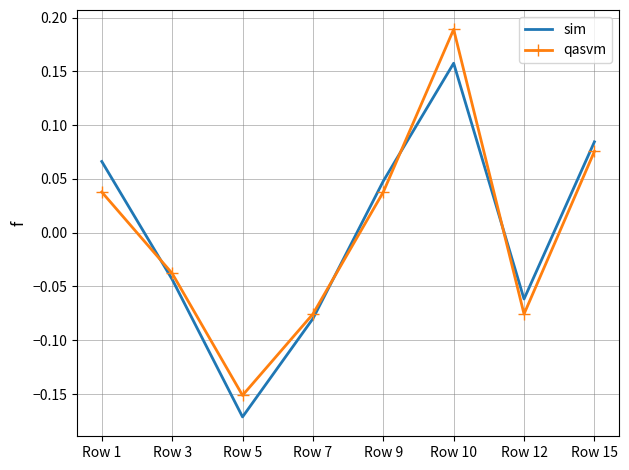

The qasvm series shows 0.1 at Row 10. True or false?

False